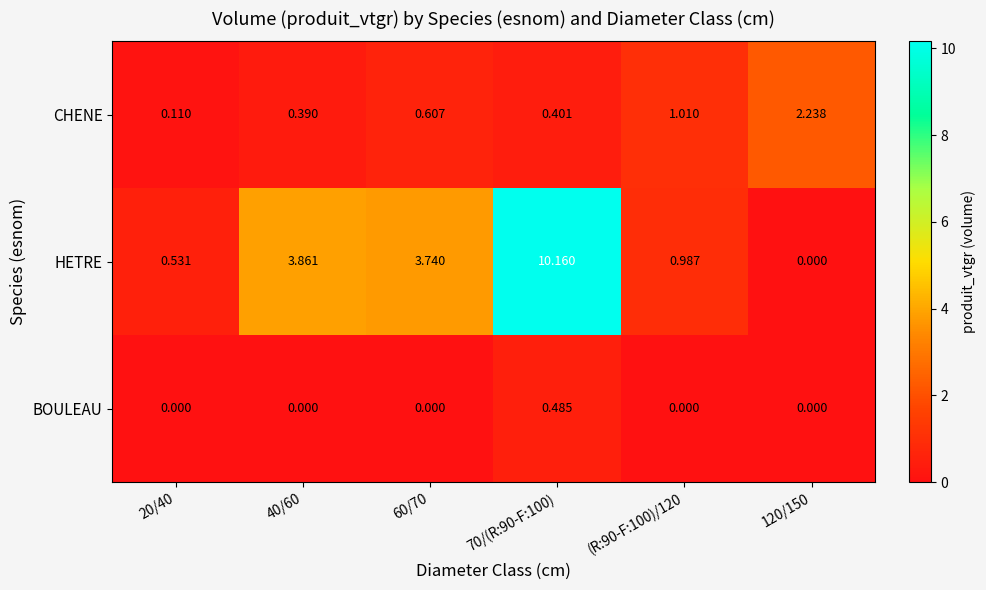

Rank the series by their average value, from highest to lowest.

HETRE, CHENE, BOULEAU